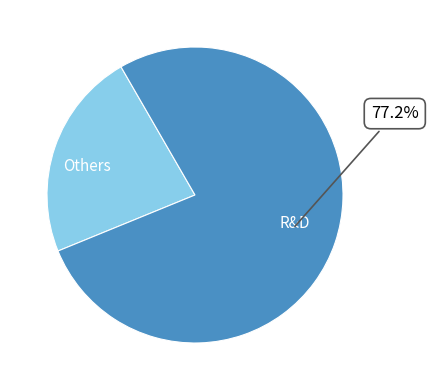

Does any single category account for the majority?

Yes